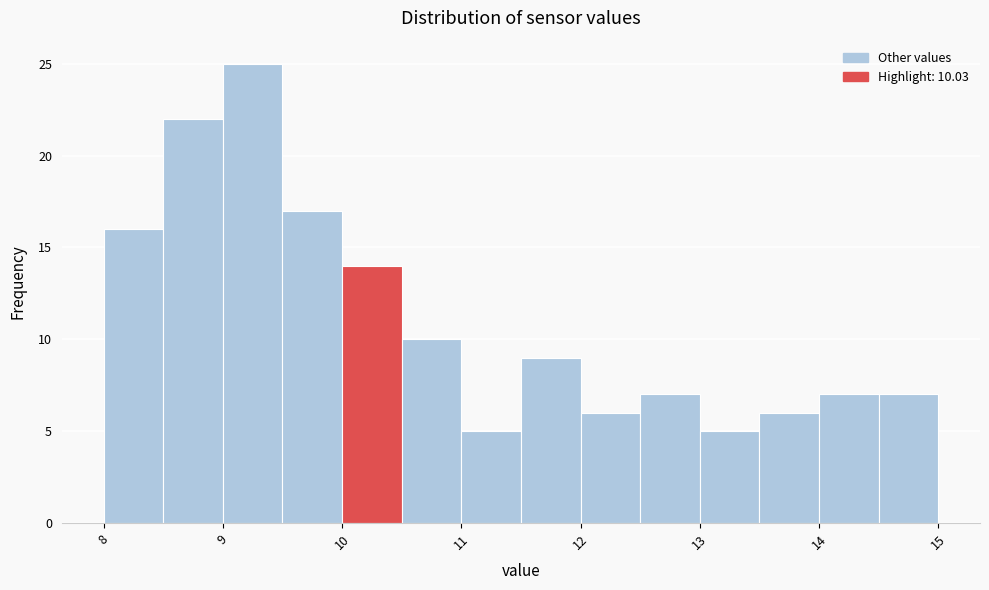

Which range on the x-axis has the tallest bar?

9.0 to 9.5